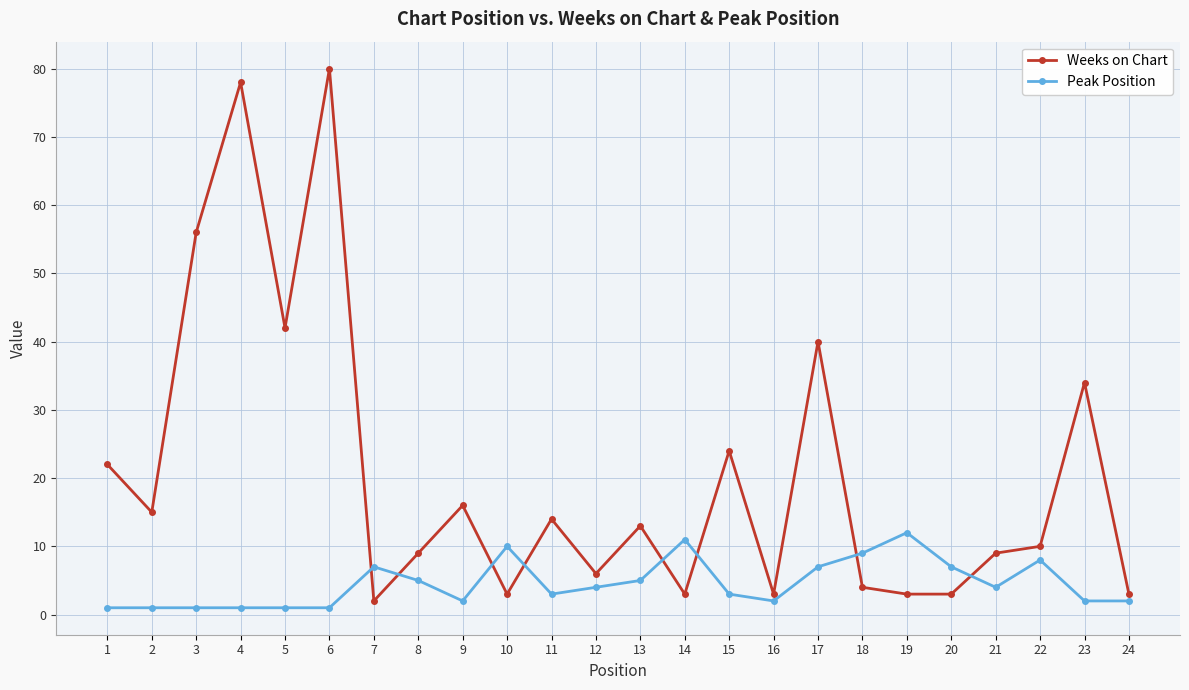

Is the value of Peak Position at 23 greater than the value of Weeks on Chart at 5?

No